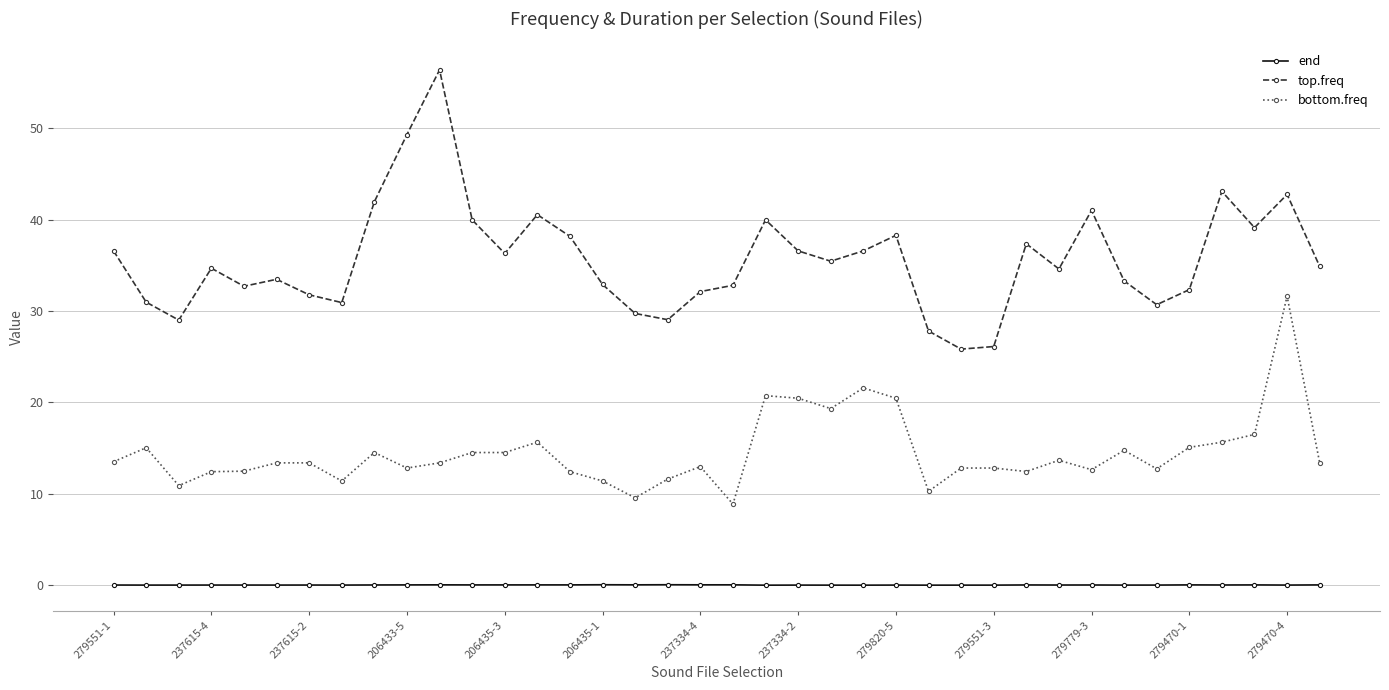

Which series has the largest total across all categories?

top.freq